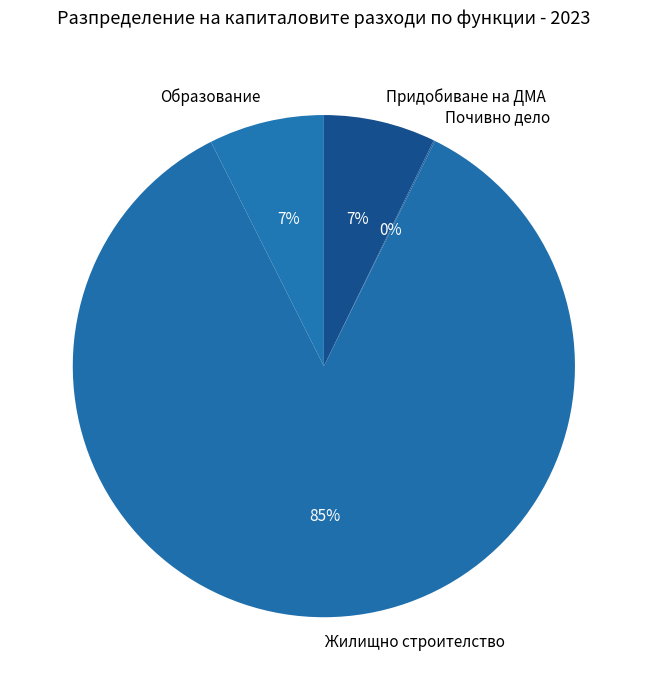

Is it true that Жилищно строителство is 85% of the pie?

True